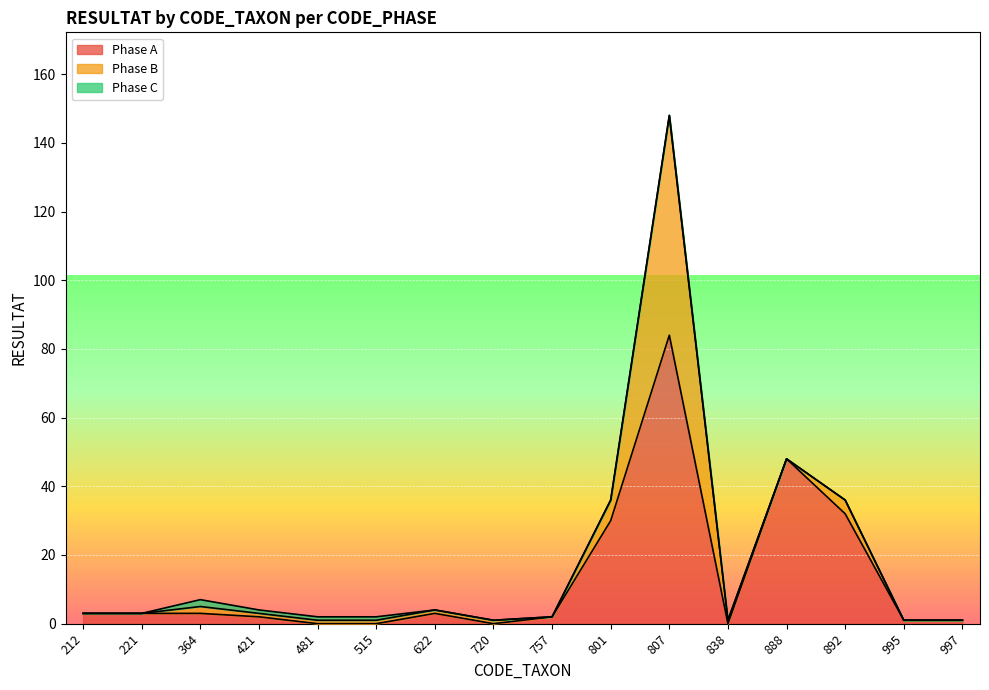

Which series changed the most between 212 and 801?

Phase A